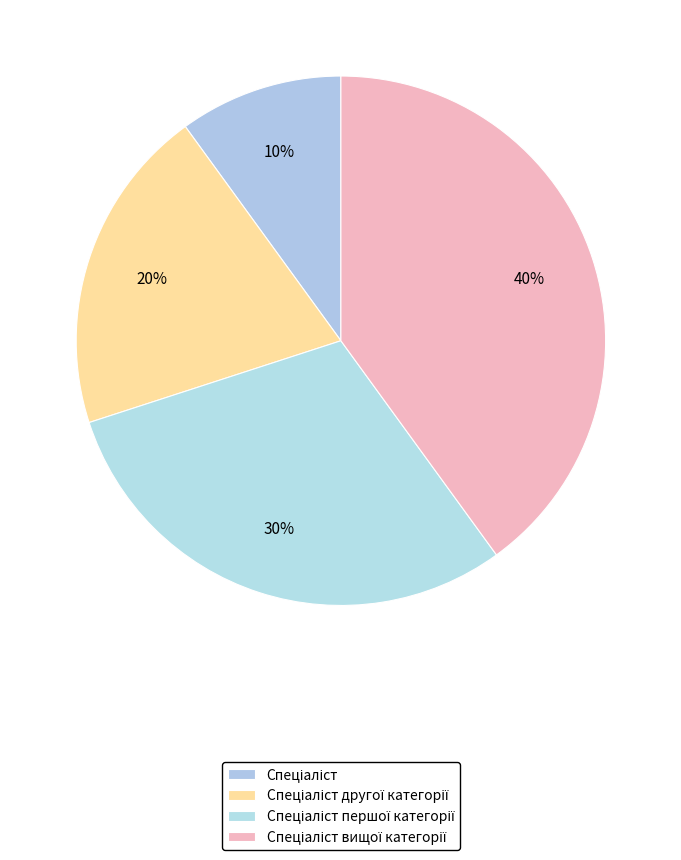

The Спеціаліст другої категорії slice represents 20% of the pie. True or false?

True